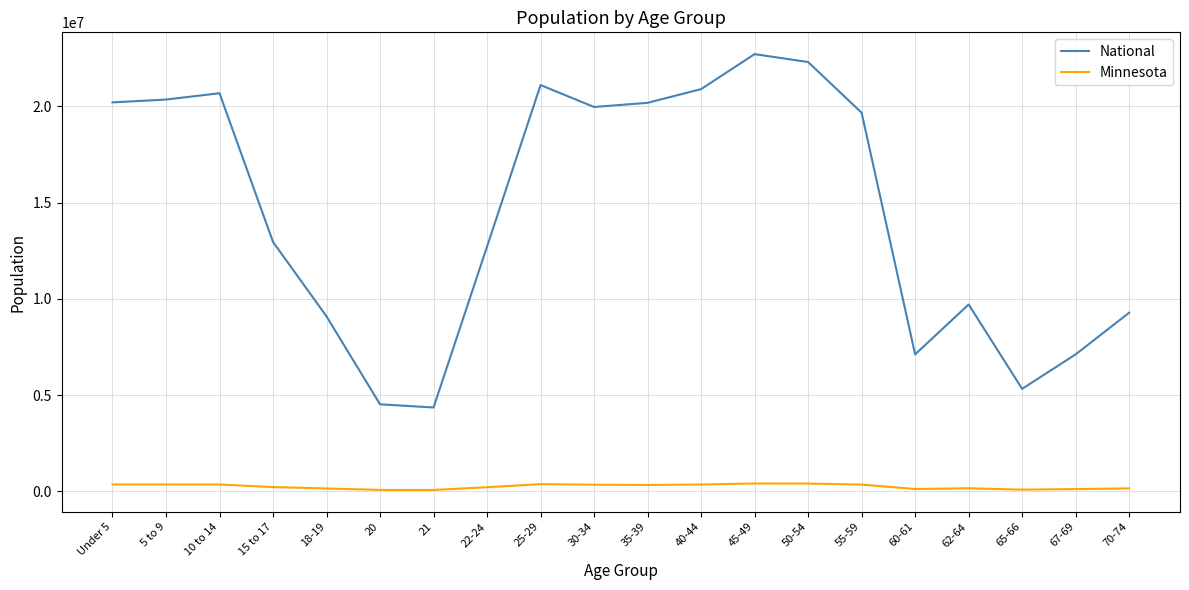

At how many categories does at least one series exceed 19469469?

10